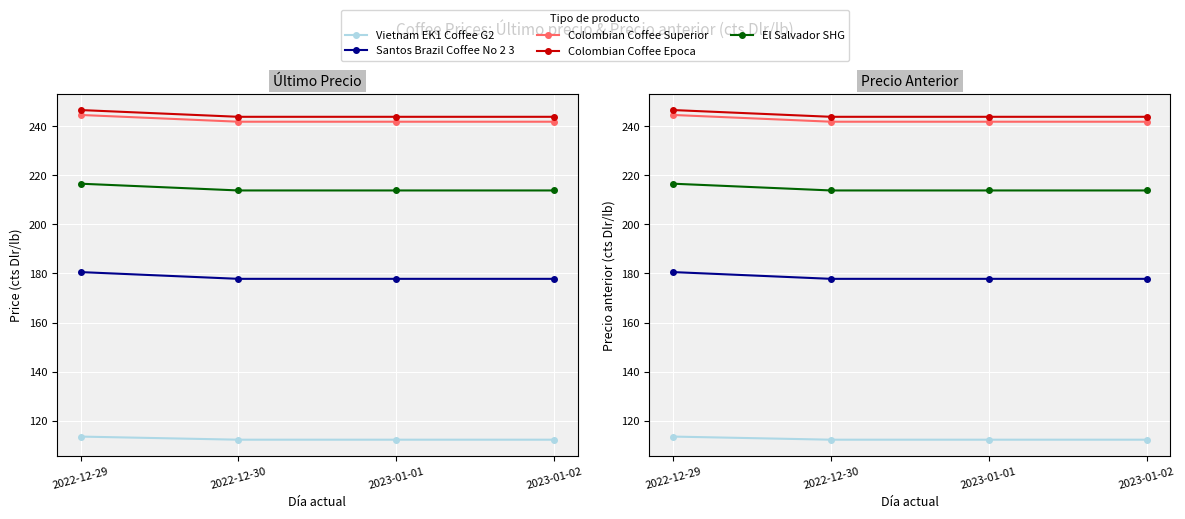

True or false: Vietnam EK1 Coffee G2 has more than 0 interior local peaks.

False